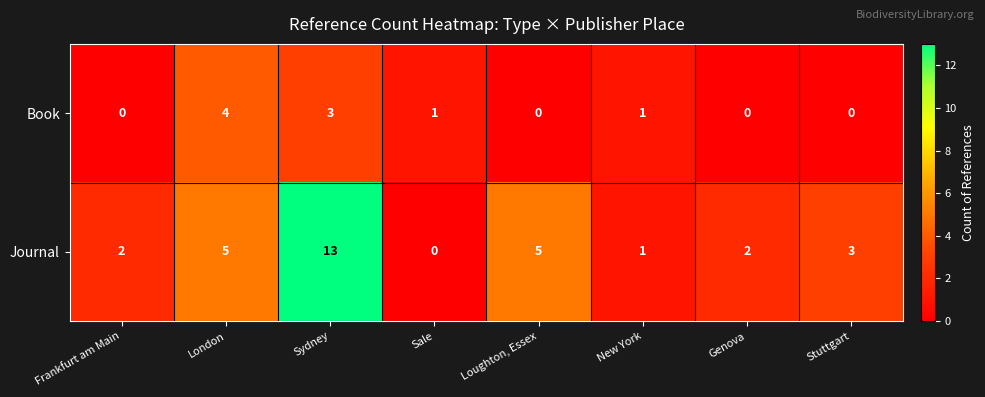

At which label does Journal first exceed 3?

London